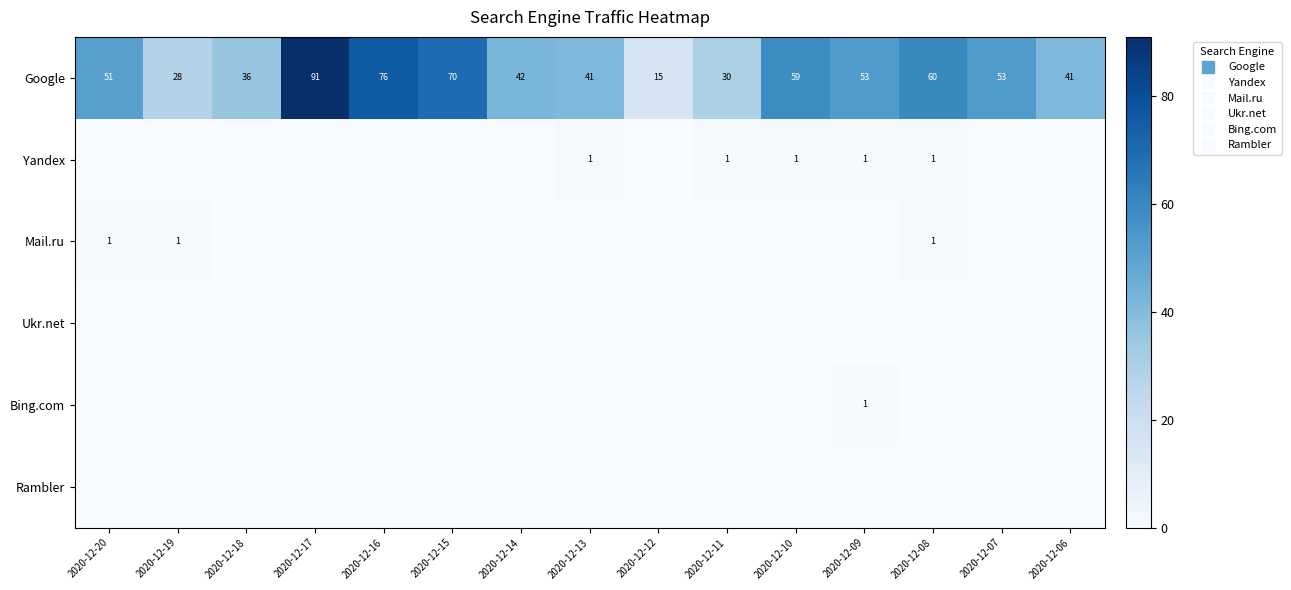

The Yandex series shows 1 at 2020-12-10. True or false?

True